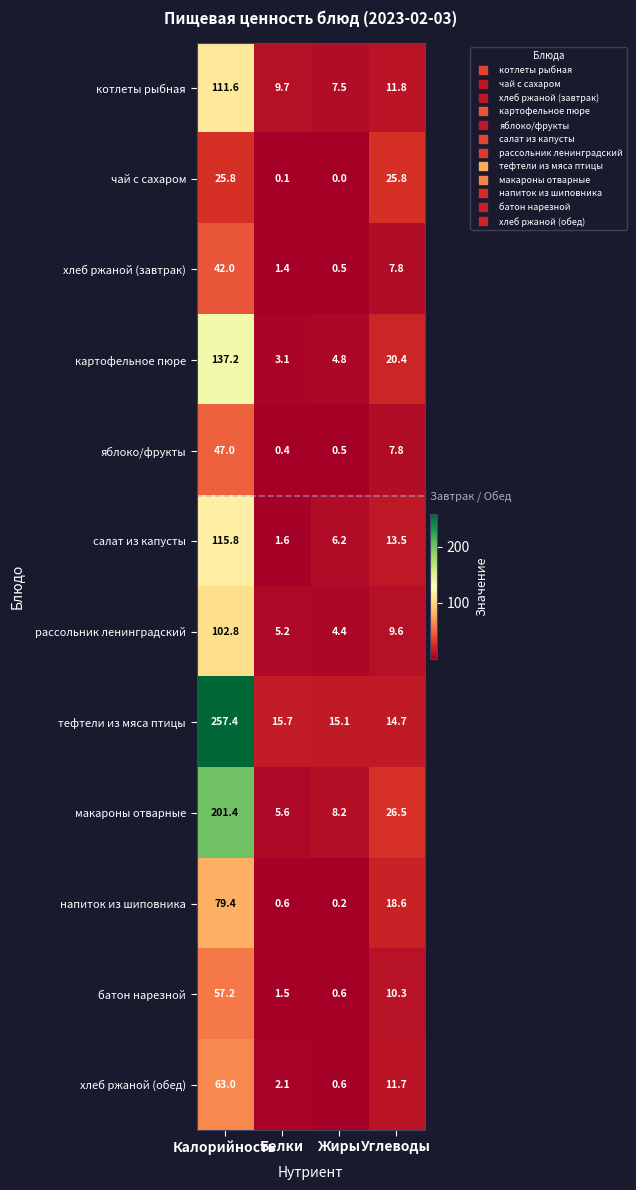

What is the sum of all яблоко/фрукты values?

55.7